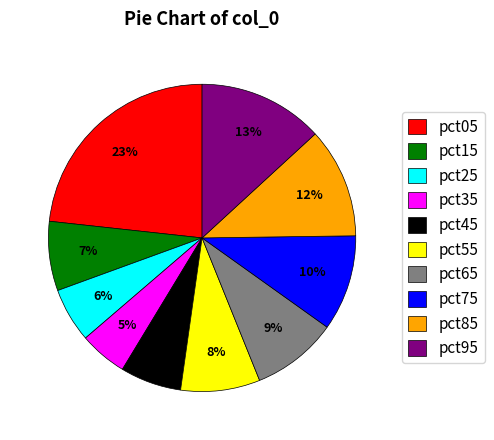

The pct05 slice represents 23% of the pie. True or false?

True